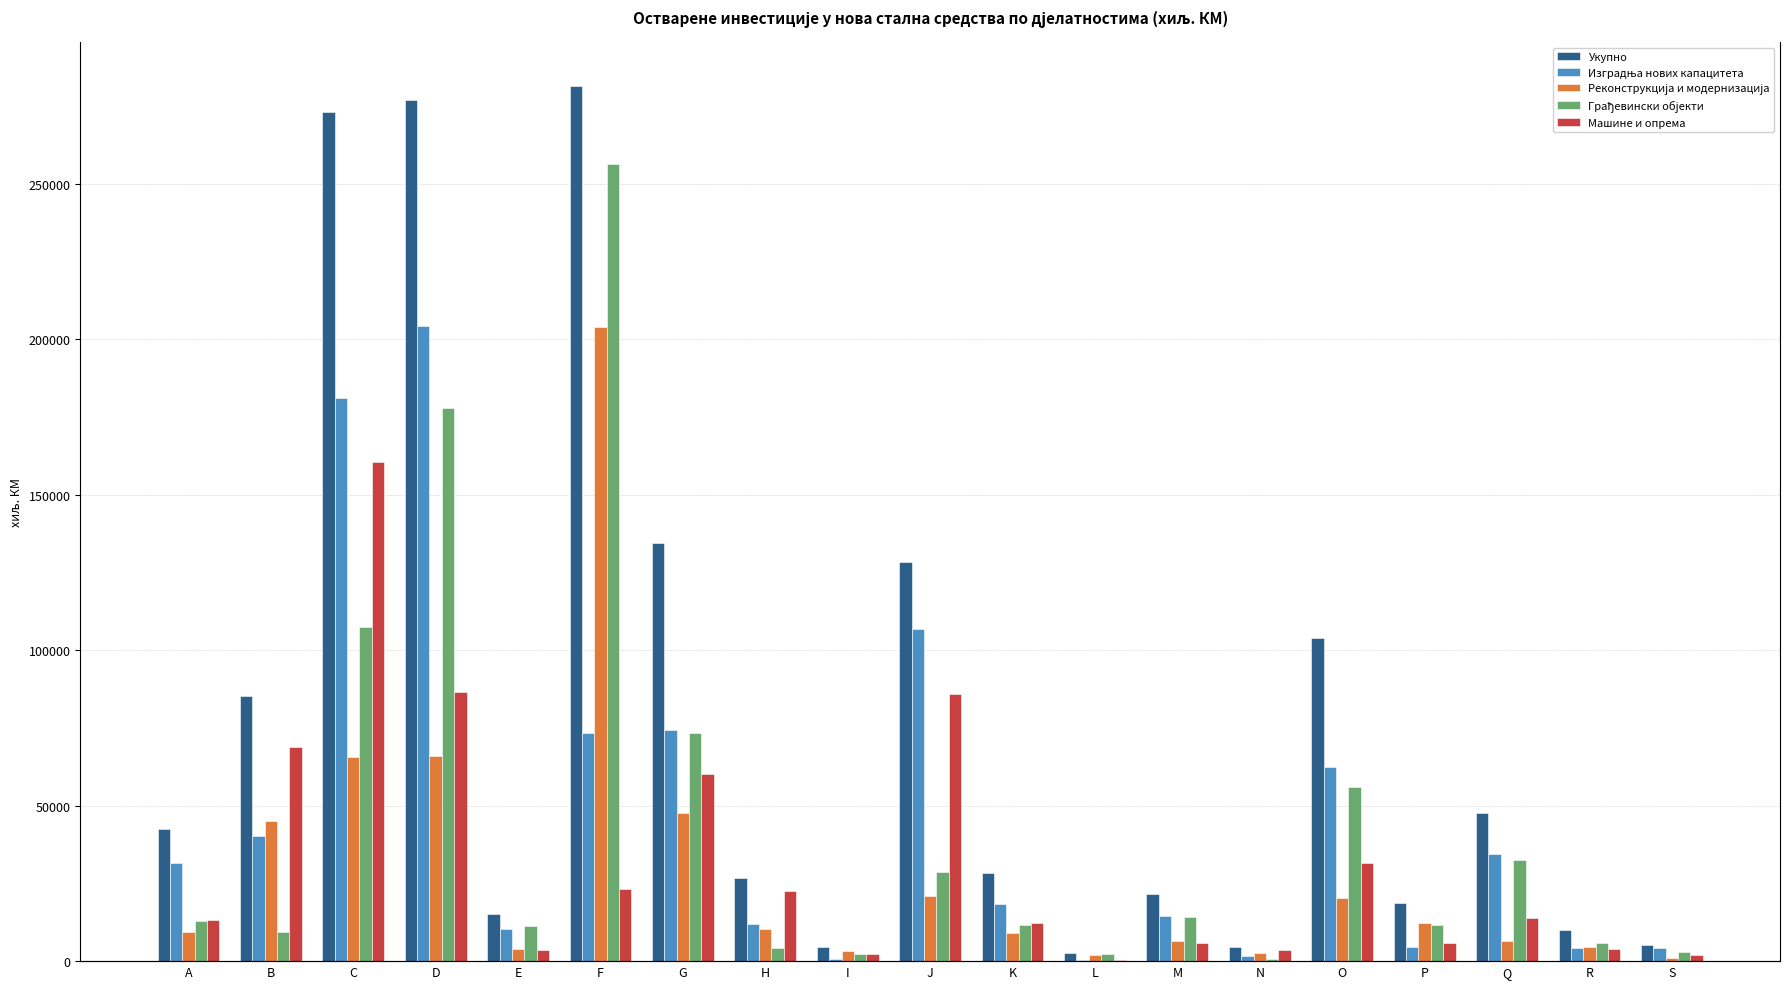

List the labels in order of Изградња нових капацитета value, largest first.

D, C, J, G, F, O, B, Q, A, K, M, H, E, P, R, S, N, I, L